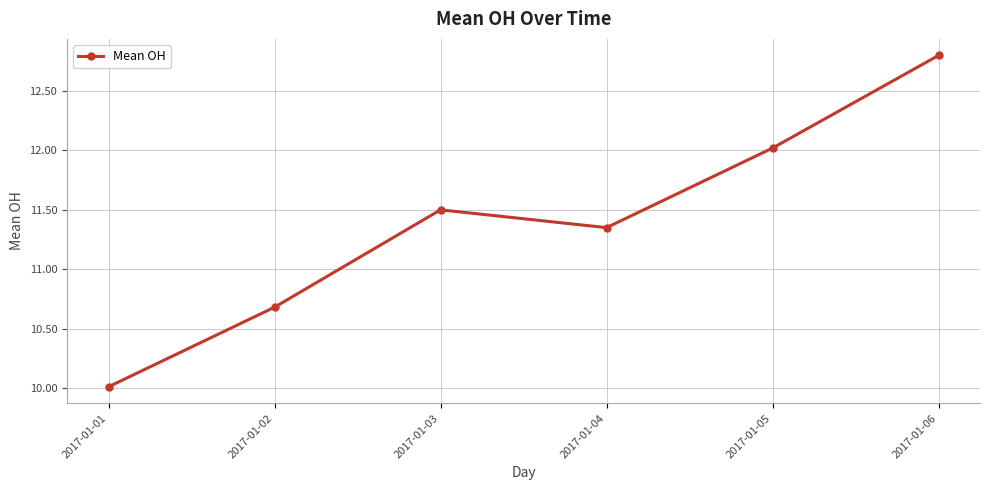

What is the minimum value shown in the chart?

10.0